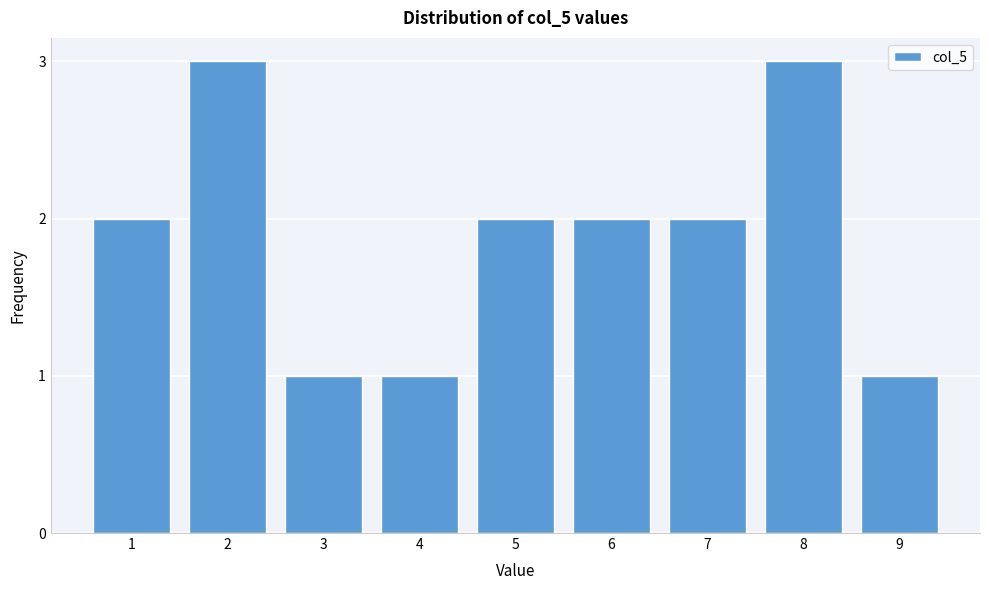

Reading right to left, what are all the values shown in this chart?

9=1	8=3	7=2	6=2	5=2	4=1	3=1	2=3	1=2